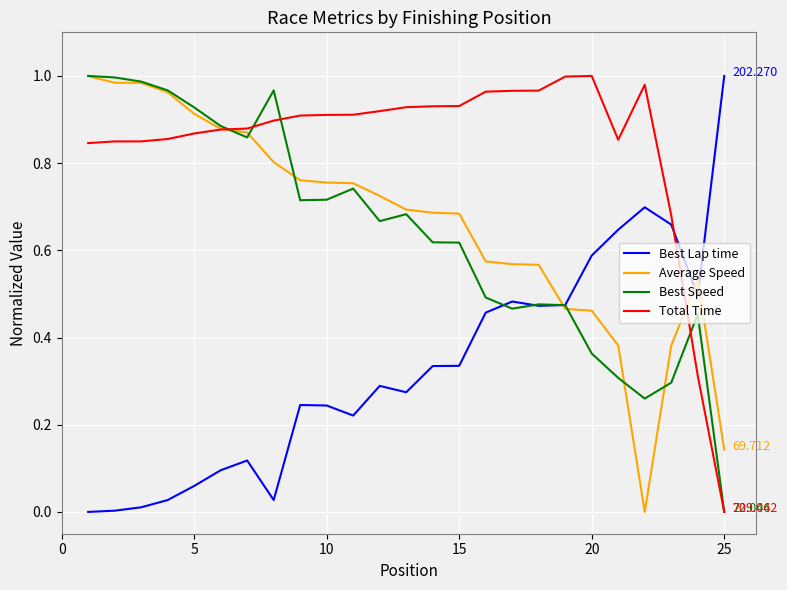

What is the sum of all Best Speed values?

15.9